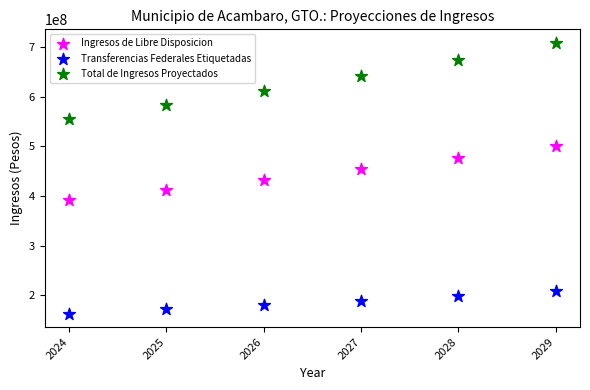

Which series reaches the minimum Y coordinate?

Transferencias Federales Etiquetadas